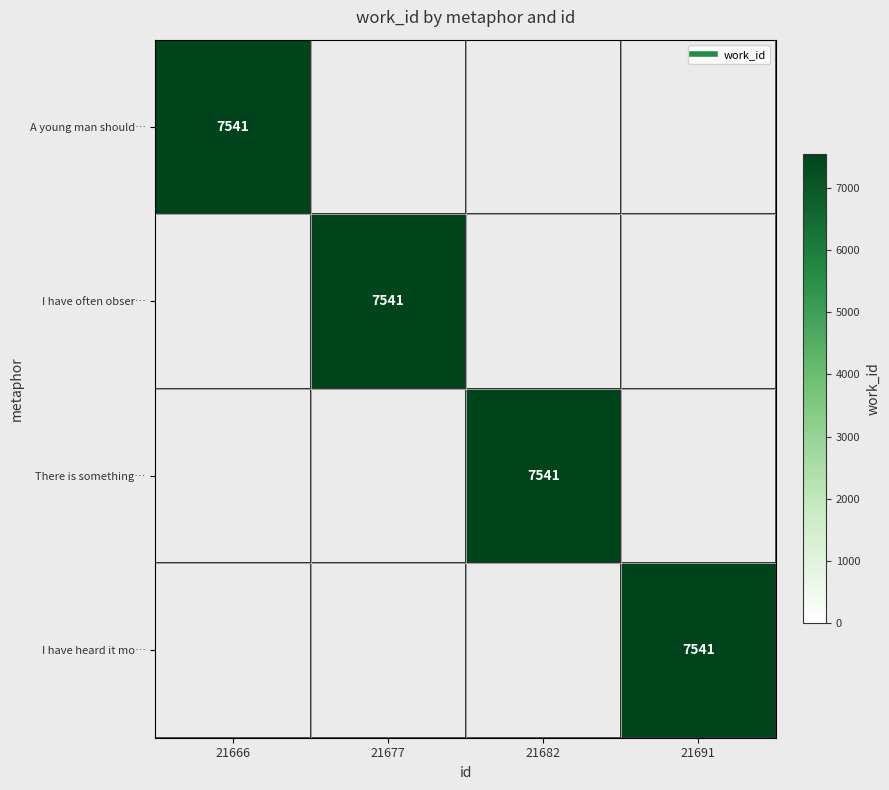

How many categories are shown in the chart?

4